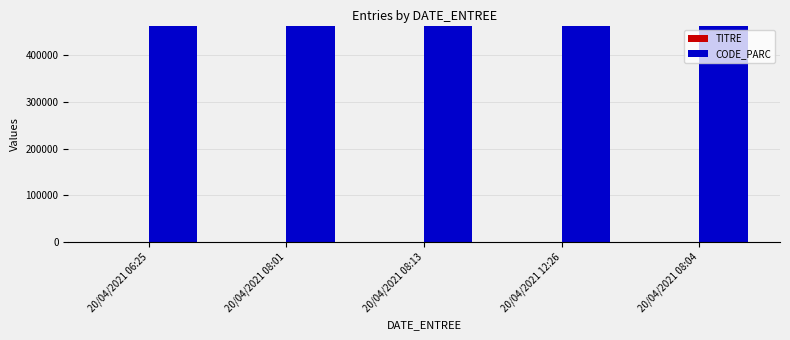

What is the maximum value for CODE_PARC?

464006